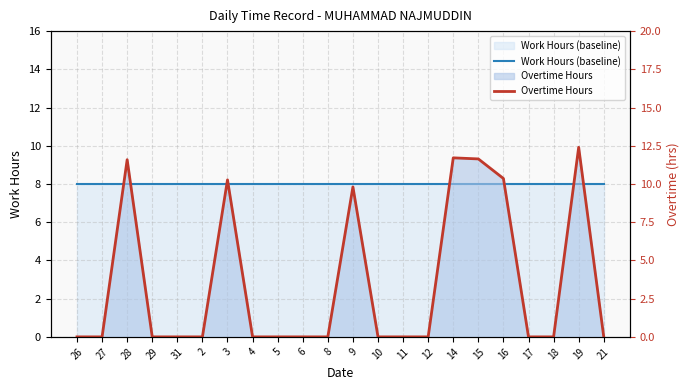

Which series has the widest spread of values?

Overtime Hours